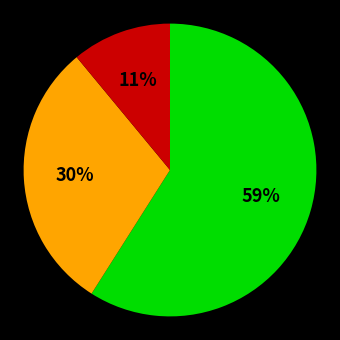

To the nearest percent, what is the average slice percentage?

33%